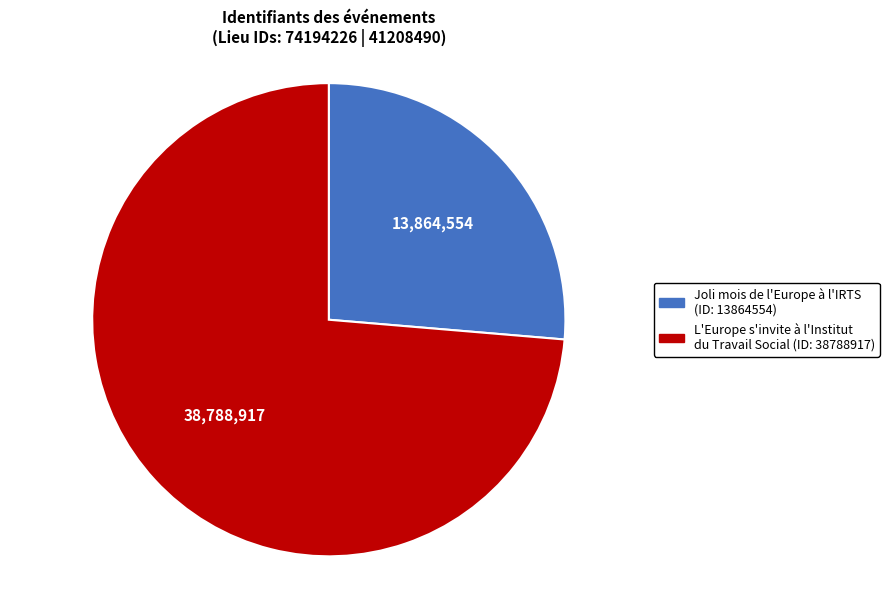

Do Joli mois de l'Europe à l'IRTS (ID: 13864554) and L'Europe s'invite à l'Institut du Travail Social (ID: 38788917) together represent more than half of the pie?

Yes